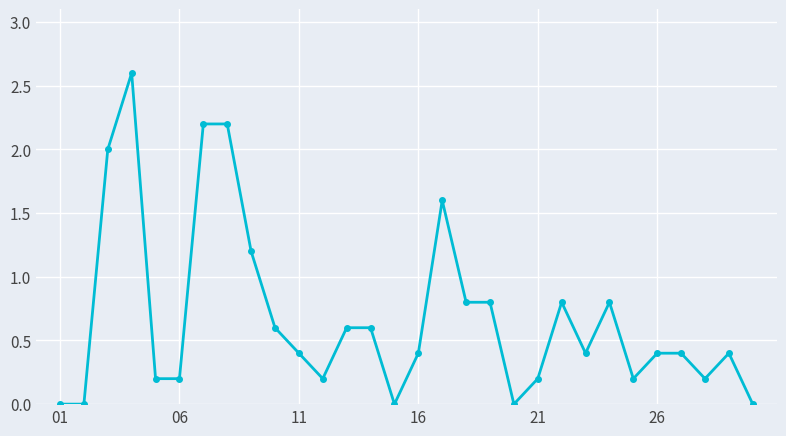

What is the greatest value displayed?

2.6